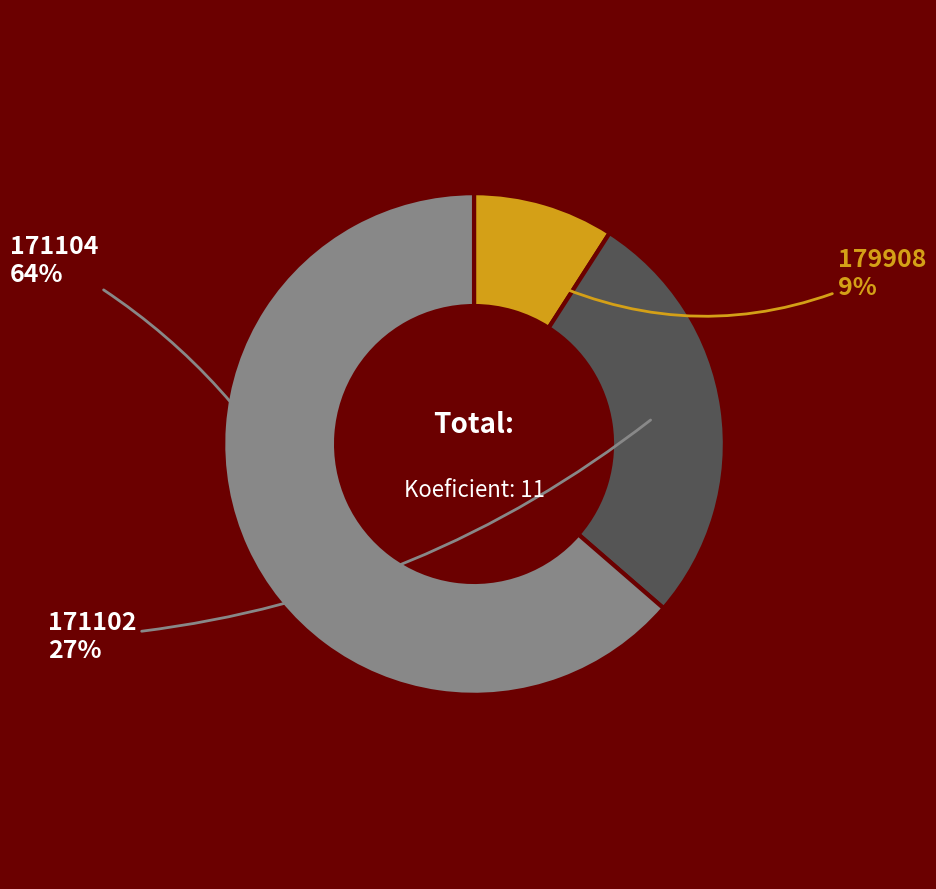

To the nearest percent, what portion does 171104 represent?

64%